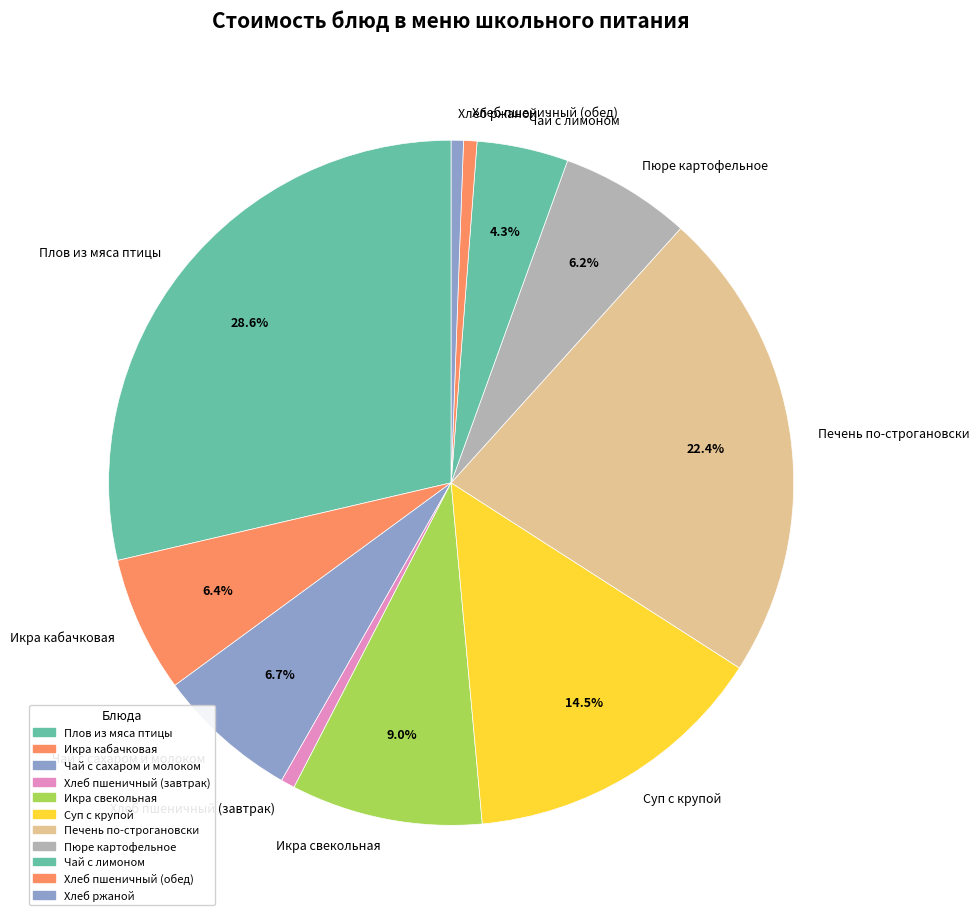

Is it true that Икра свекольная is 1% of the pie?

False